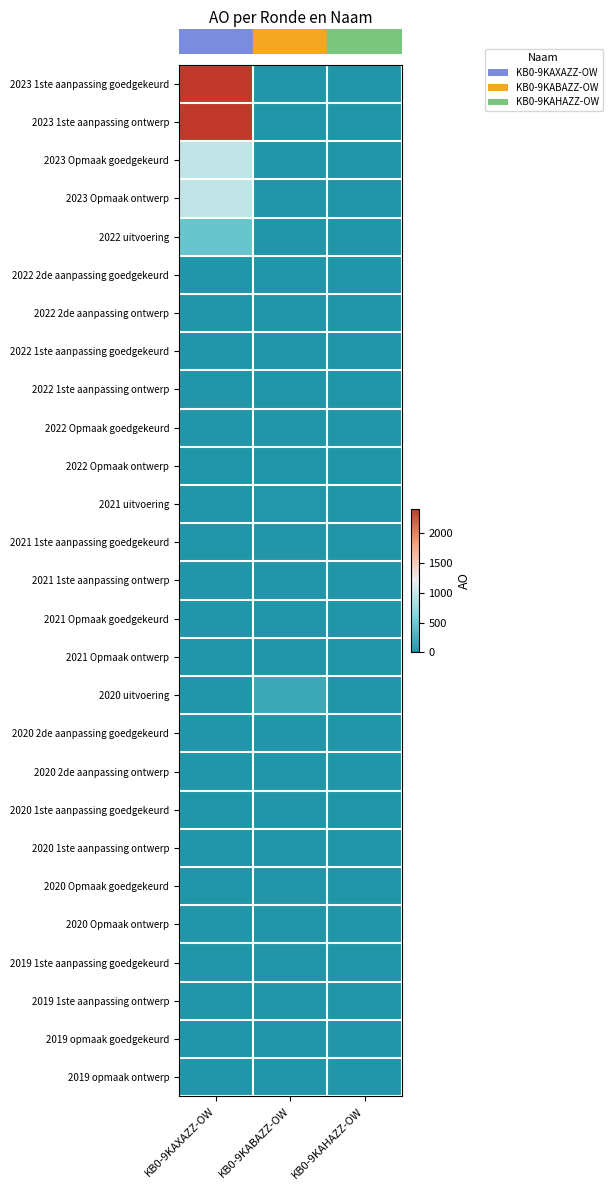

Which category has the lowest value across all series?

KB0-9KABAZZ-OW